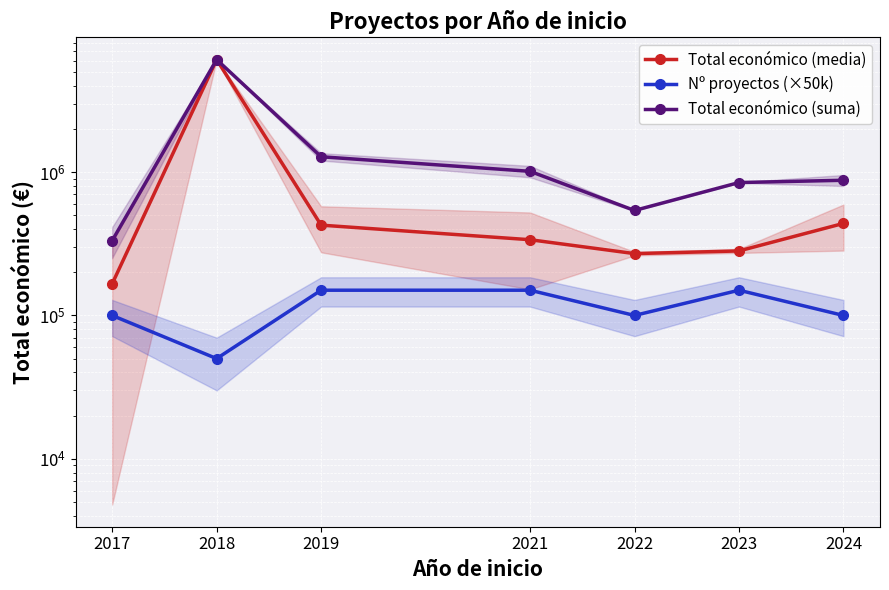

Which series has the largest range (max minus min)?

Total económico (media)